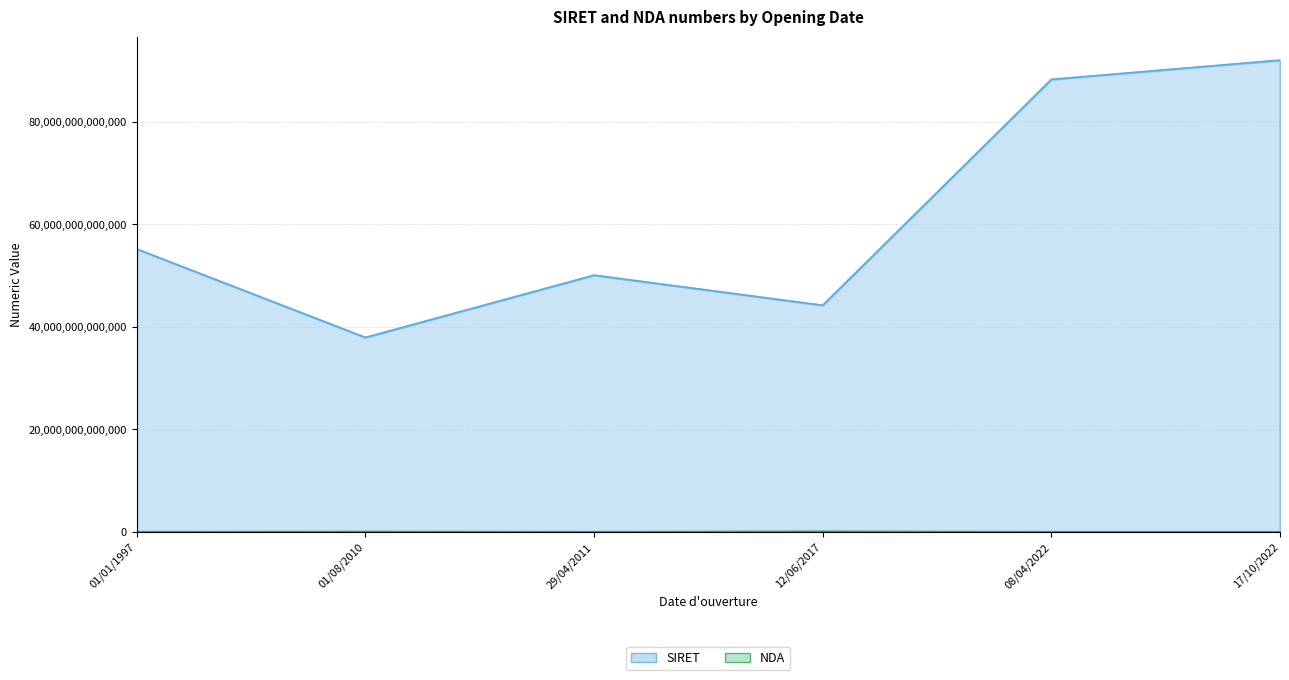

At which category is the sum across all series the highest?

17/10/2022